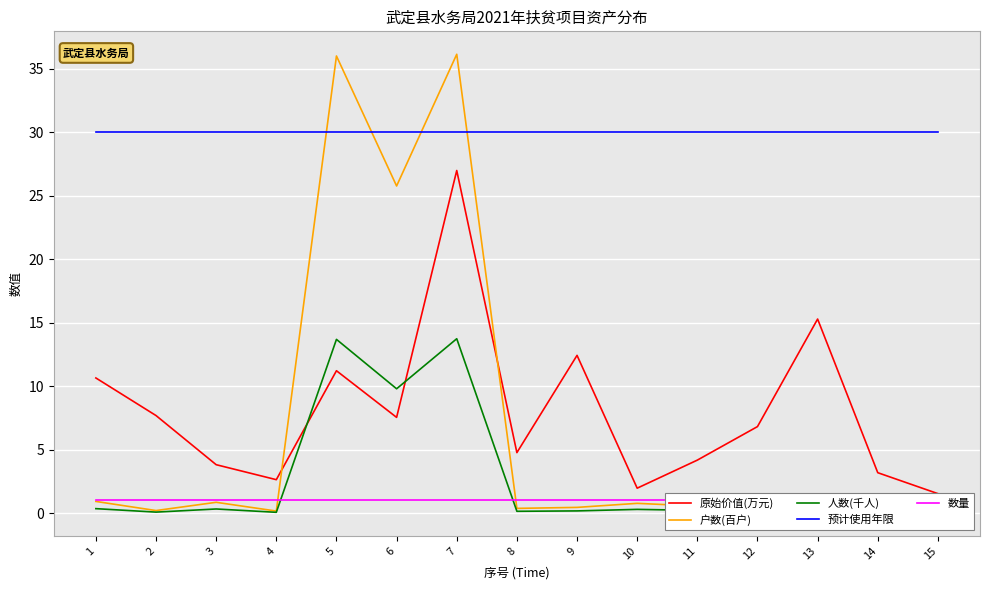

At which label does 原始价值(万元) first exceed 6?

1